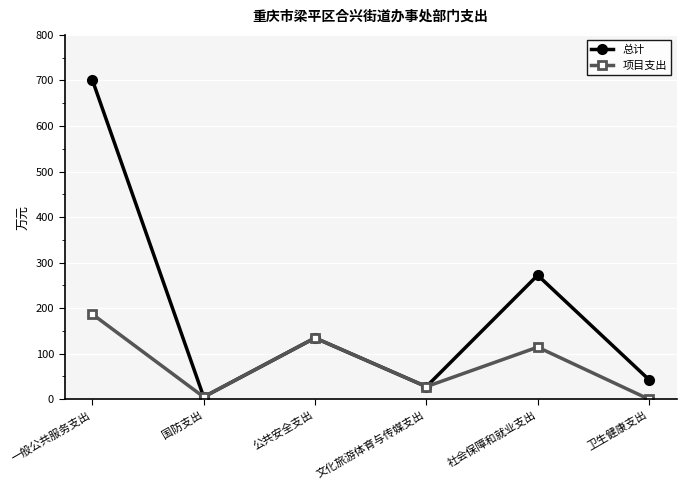

At which label does 总计 reach its minimum?

国防支出